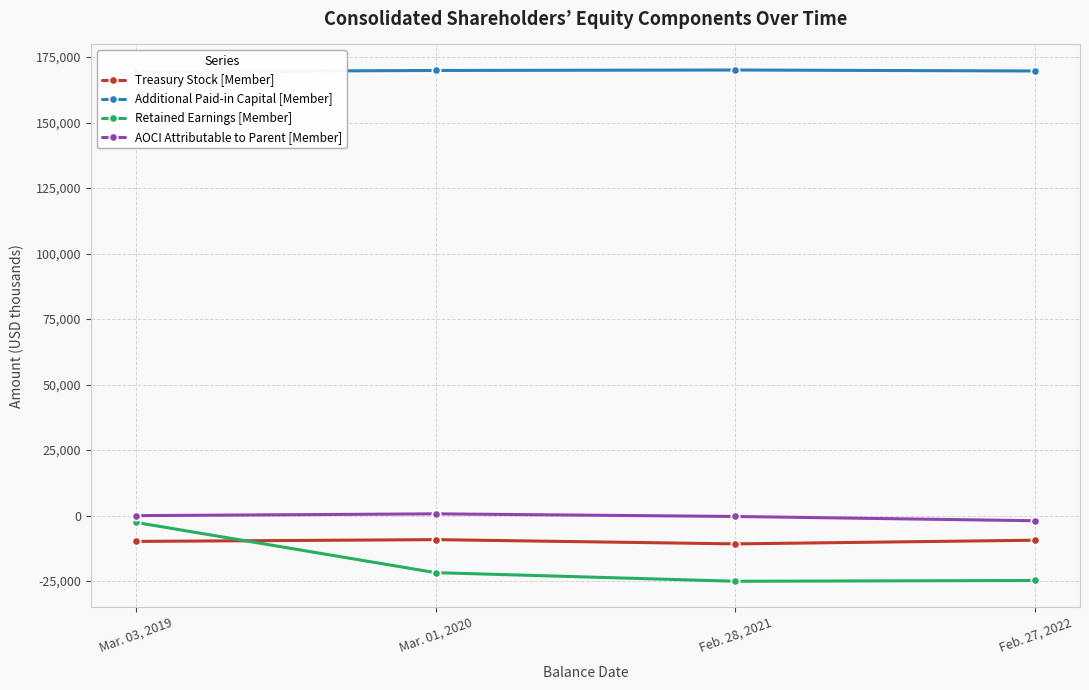

What is the minimum value for AOCI Attributable to Parent [Member]?

-1965